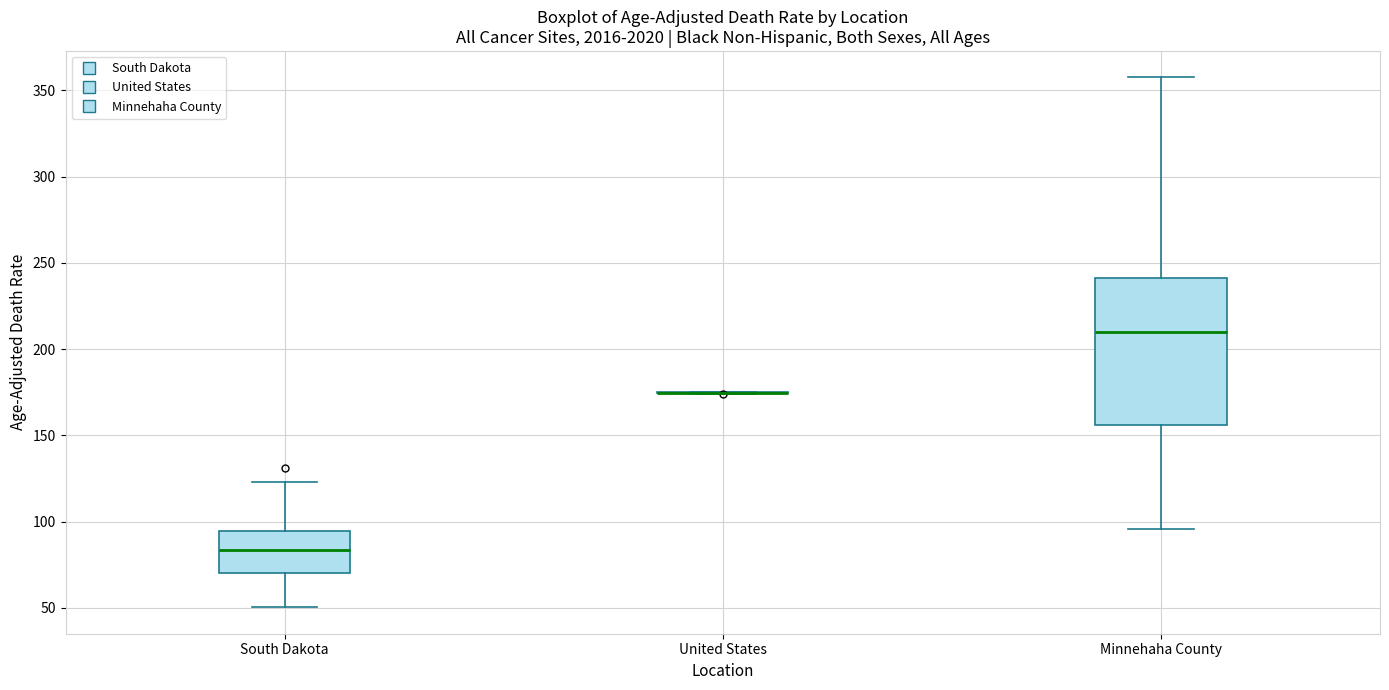

Which box is the tallest, from its lower edge to its upper edge?

Minnehaha County